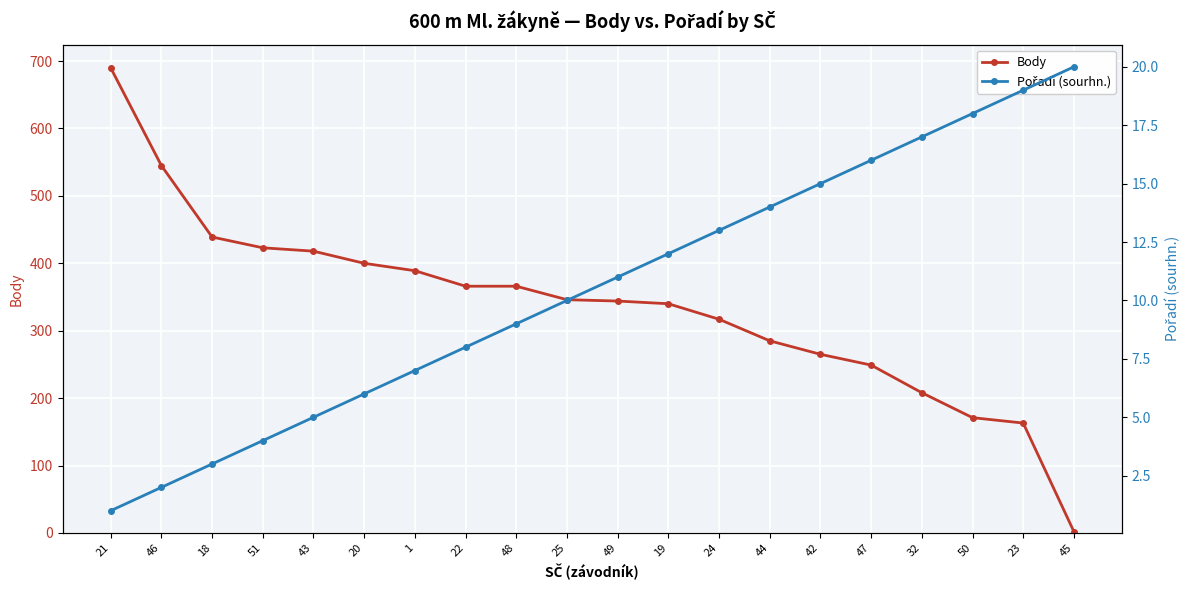

At which category is the sum across all series the highest?

21